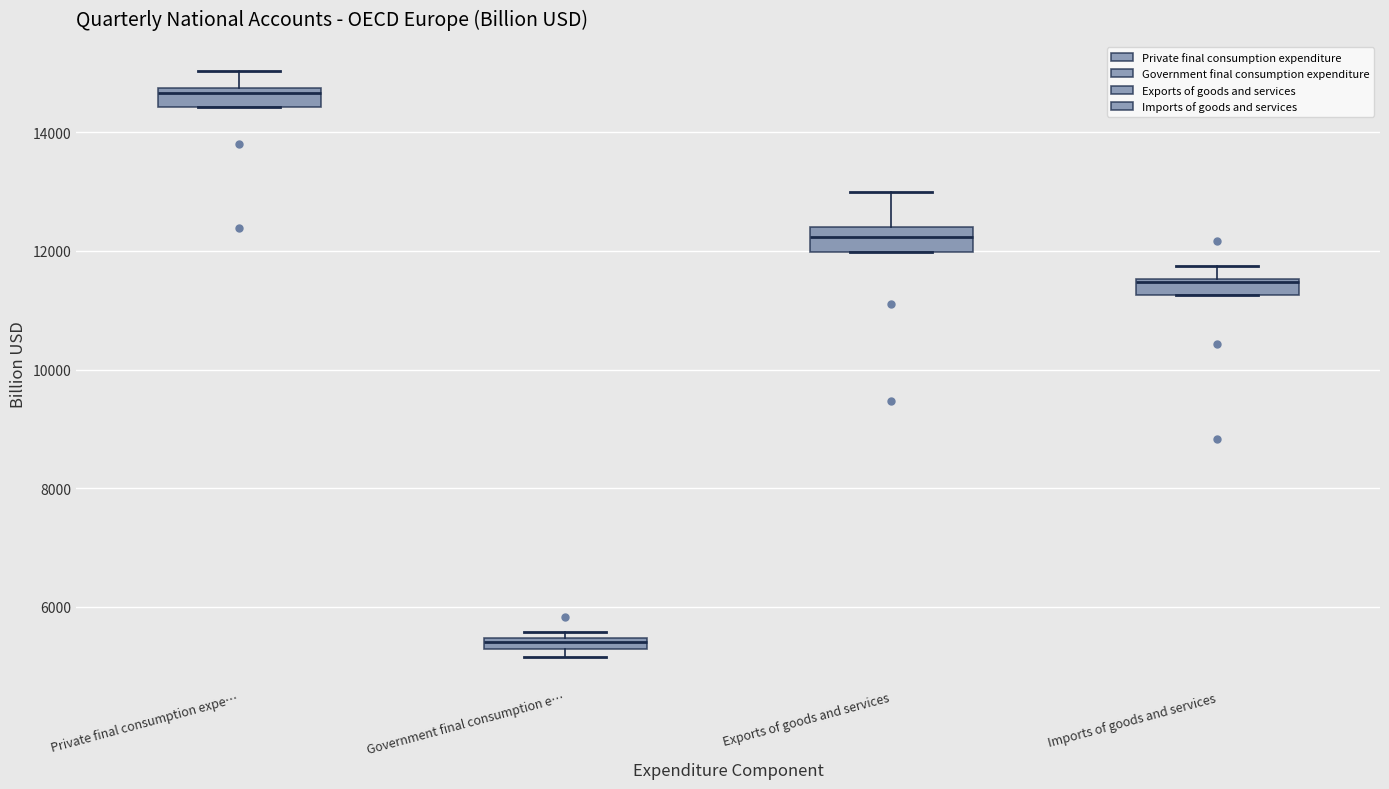

Where does the upper whisker of the box for Imports of goods and services end on the y-axis? The values are not printed on the chart, so give them approximately, as read against the axis.

11800